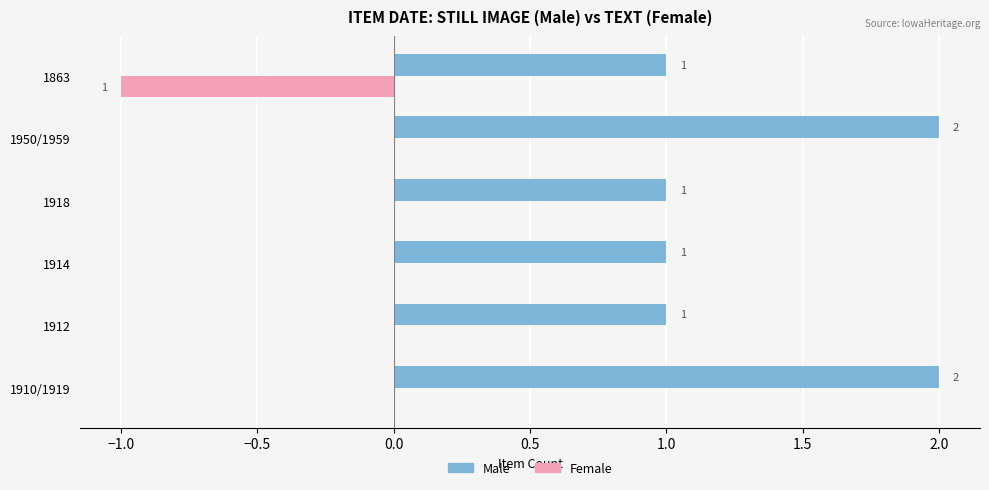

True or false: Male has a value of 2 at 1910/1919.

True